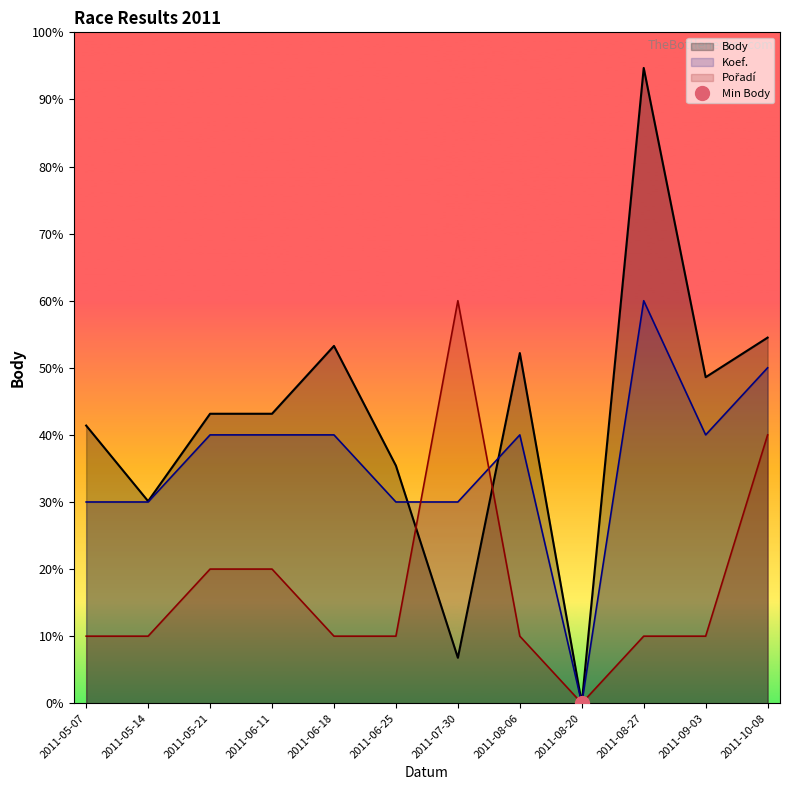

At which label does Pořadí first exceed 1000?

2011-05-21